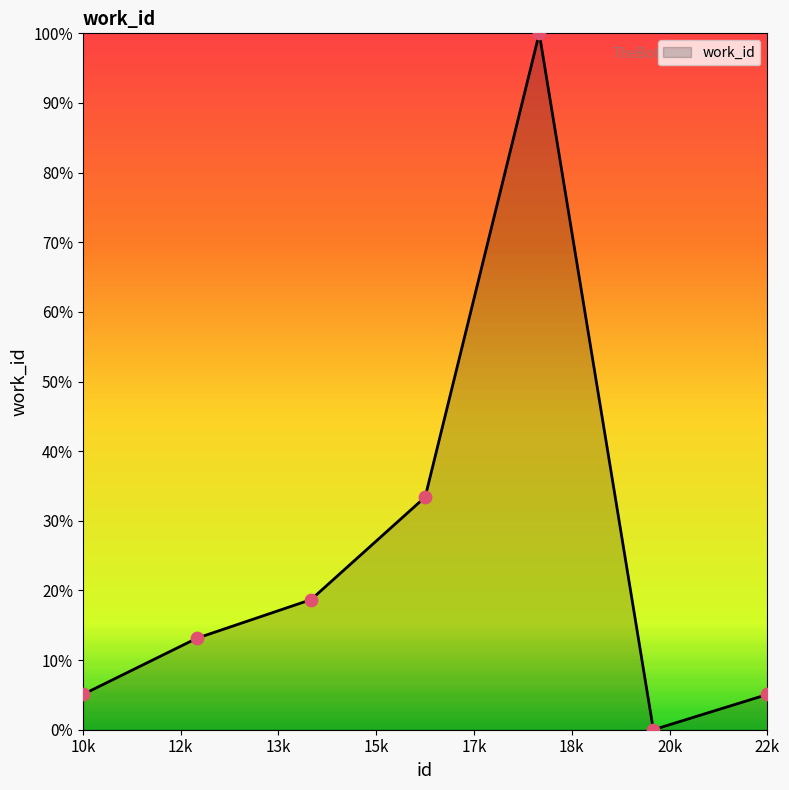

What is the difference between the maximum and minimum values?

100.0